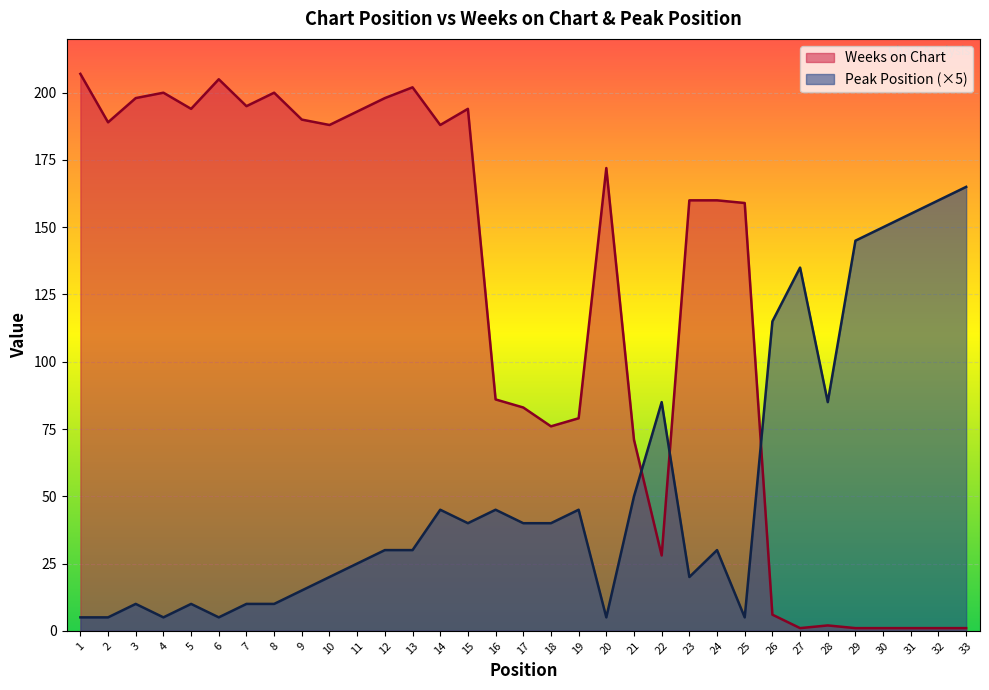

Which series has the largest total across all categories?

Weeks on Chart